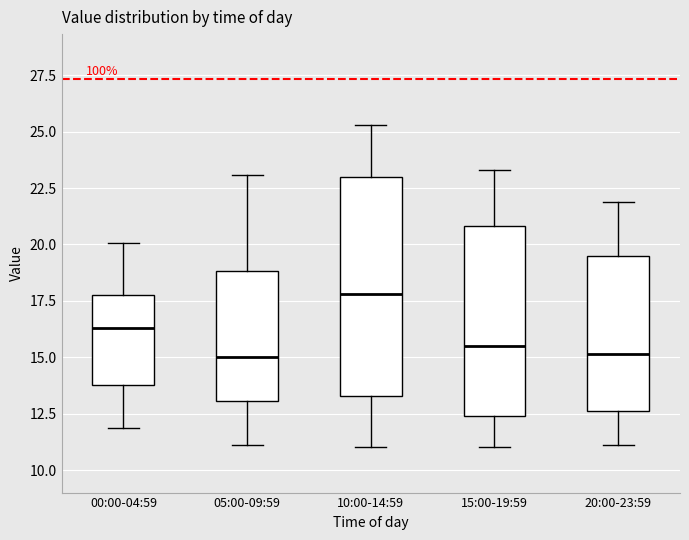

Reading left to right, read every box against the y-axis: the position of its median line, the range the box covers, and the ends of its whiskers. The values are not printed on the chart, so give them approximately, as read against the axis.

00:00-04:59: median 16.5, box 14.0 to 18.0, whiskers 12.0 to 20.0
05:00-09:59: median 15.0, box 13.0 to 19.0, whiskers 11.0 to 23.0
10:00-14:59: median 18.0, box 13.5 to 23.0, whiskers 11.0 to 25.5
15:00-19:59: median 15.5, box 12.5 to 21.0, whiskers 11.0 to 23.5
20:00-23:59: median 15.0, box 12.5 to 19.5, whiskers 11.0 to 22.0